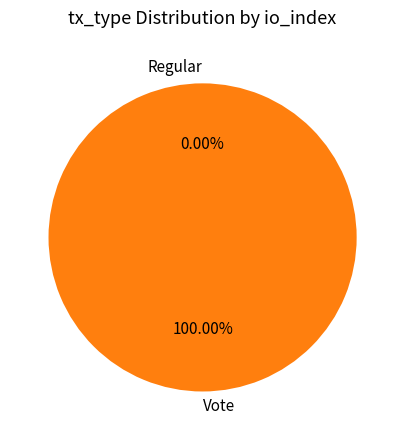

What is the smallest slice in the pie chart?

Regular